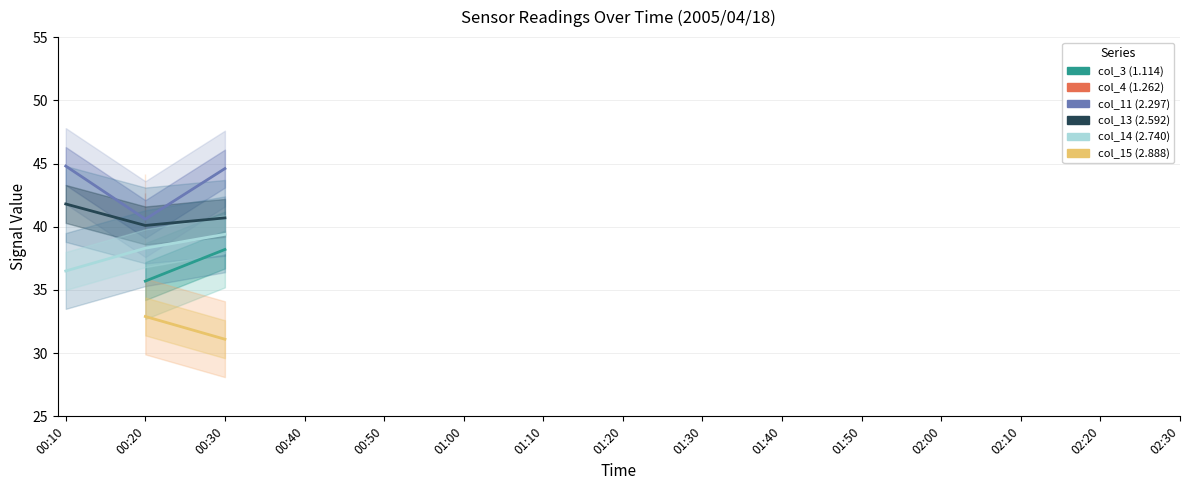

How many series are shown in this chart?

6